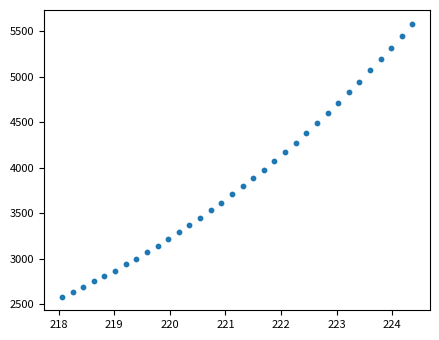

What is the range of X values (max minus min)?

6.3